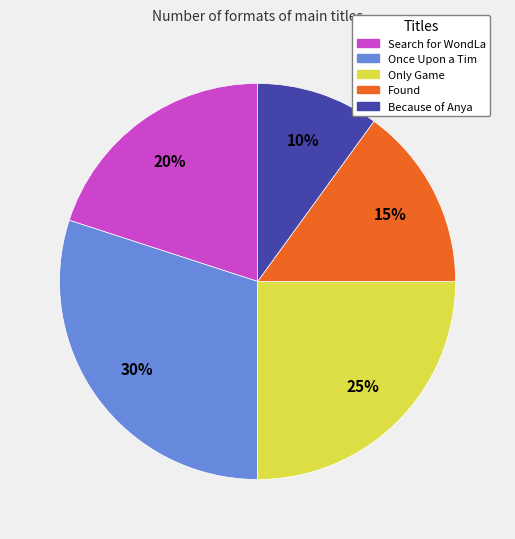

How many slices are in this pie chart?

5